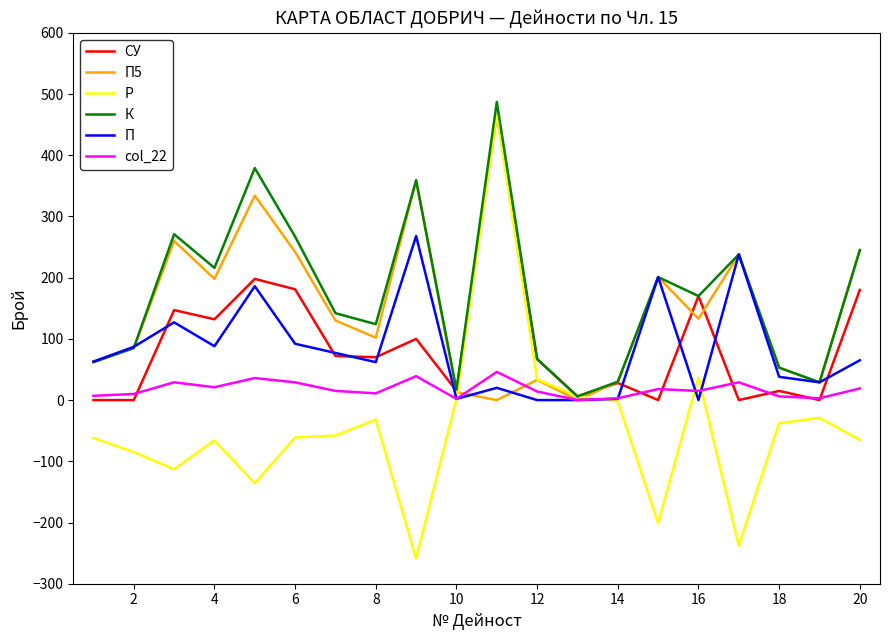

What is the greatest value displayed?

487